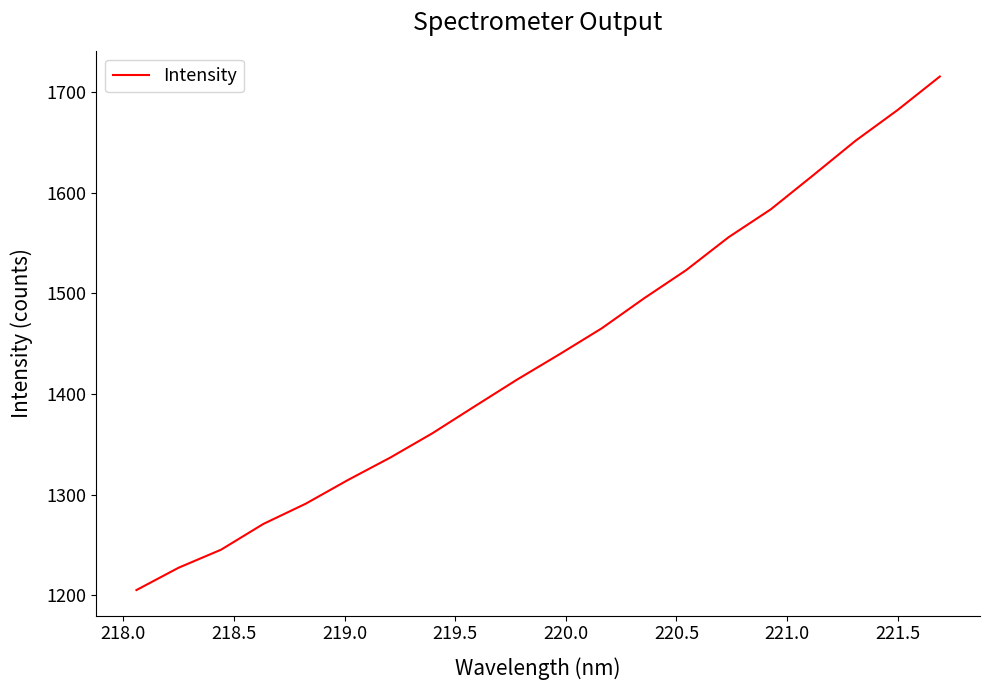

Does the chart display data point markers on the line(s)?

No